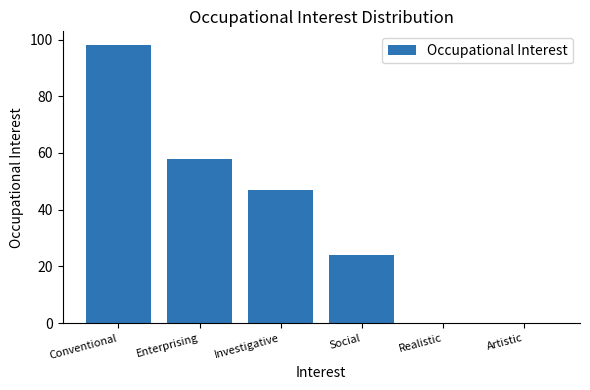

Which has a higher value, Enterprising or Social?

Enterprising